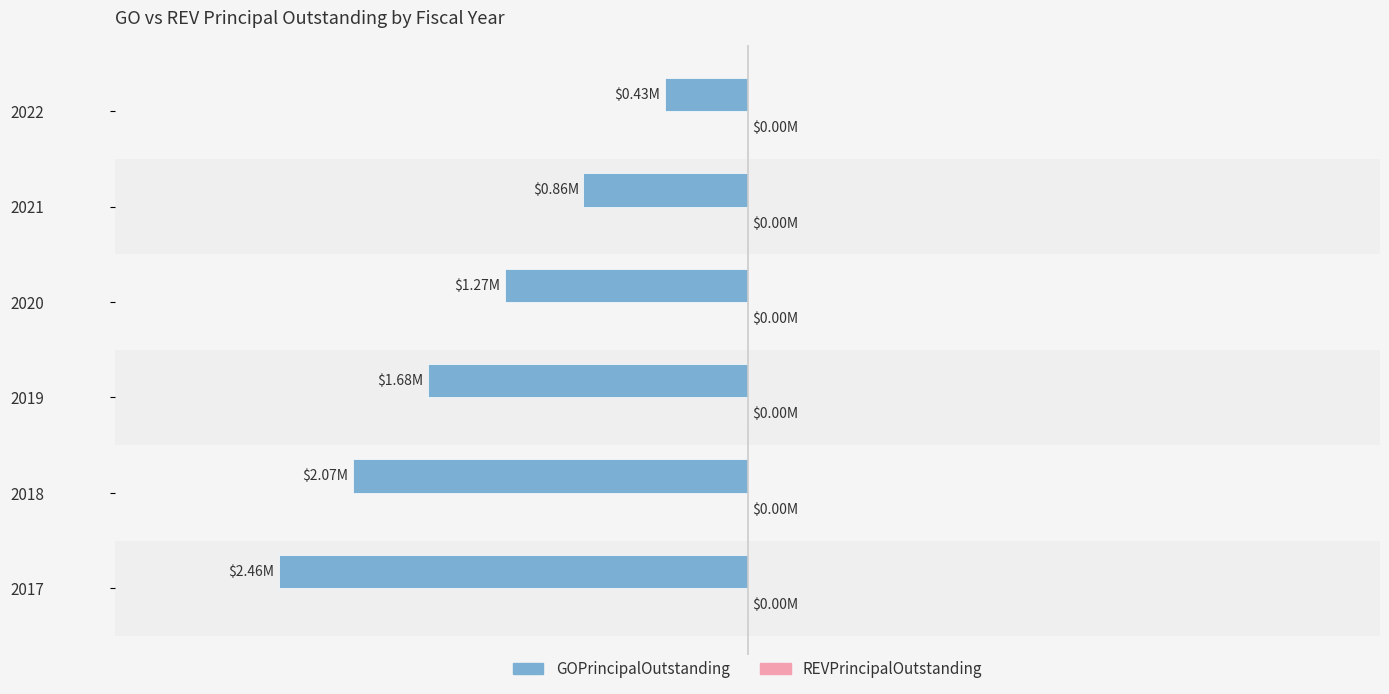

Does the chart contain any negative values?

Yes